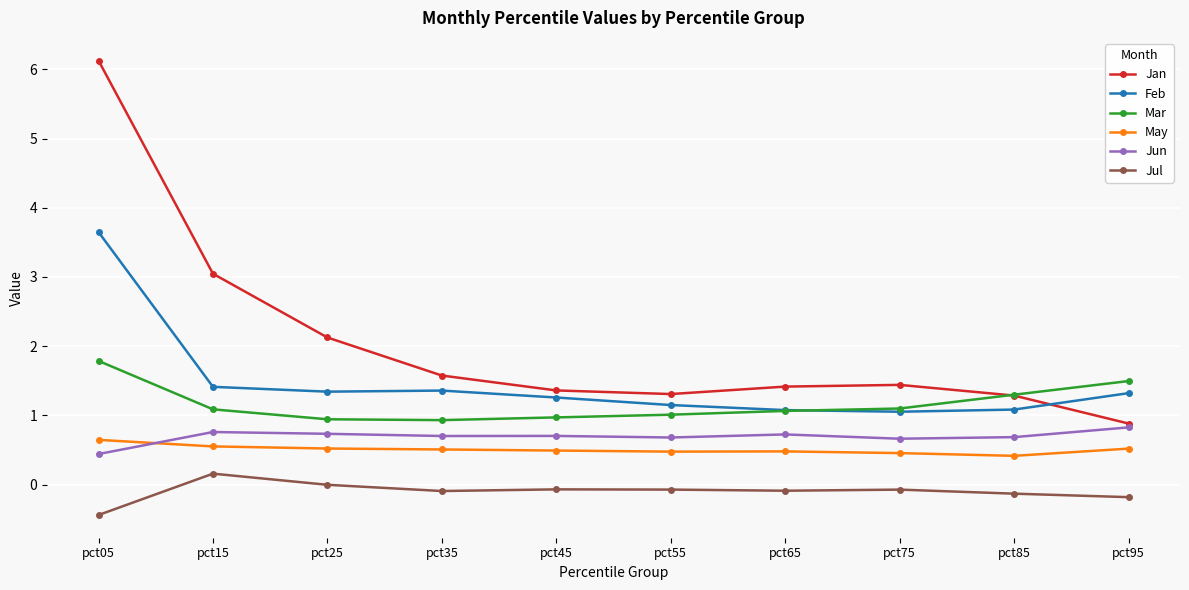

Is this an area chart (filled region under the line)?

No